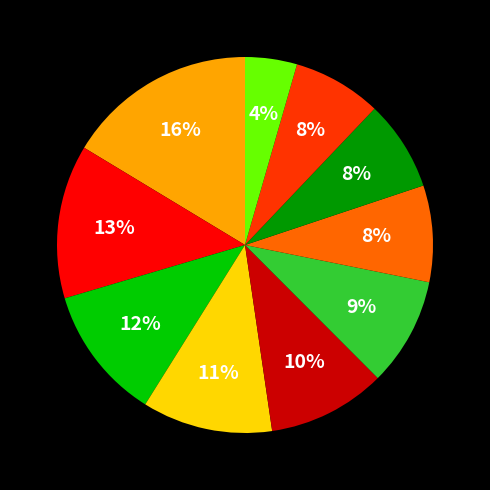

Is there a majority slice in this chart?

No